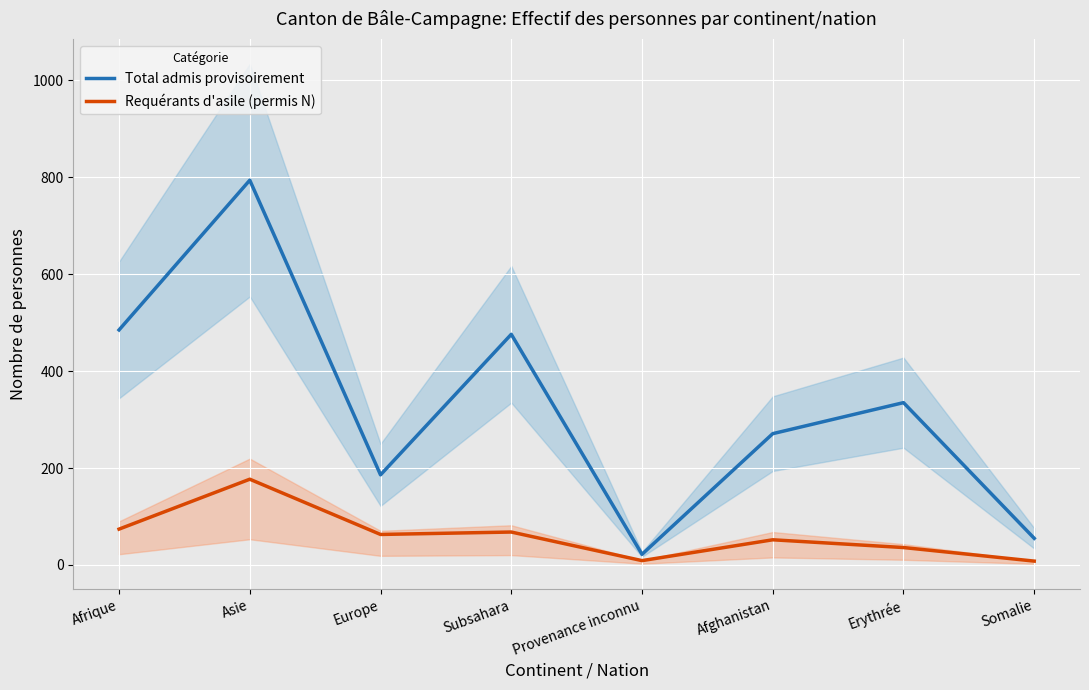

What value does the Requérants d'asile (permis N) series have at Somalie, to the nearest 10?

10